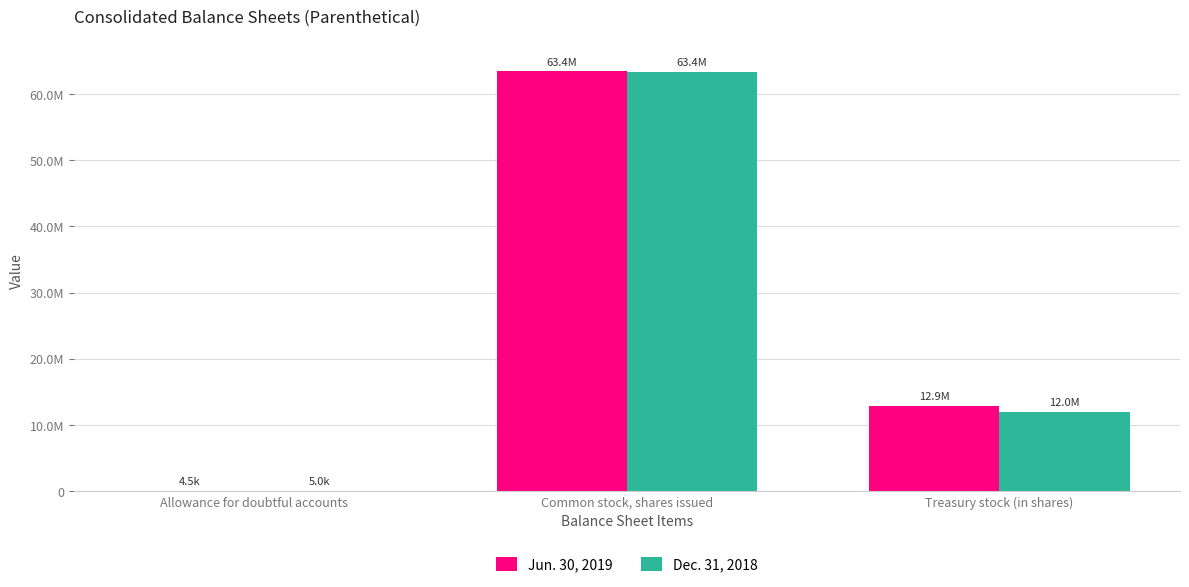

What is the greatest value displayed?

63436075